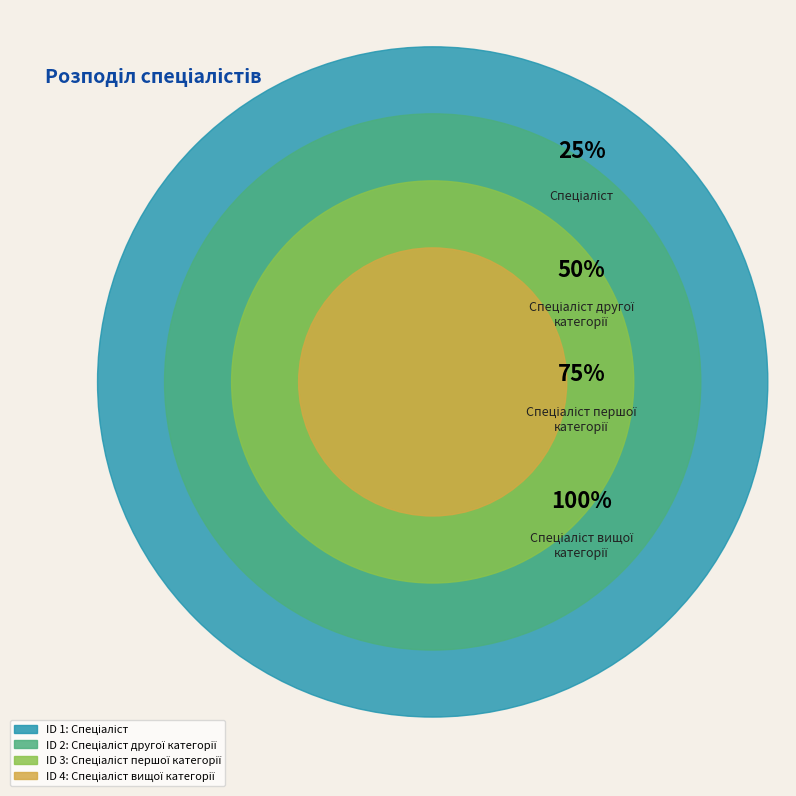

How many slices are in this pie chart?

4